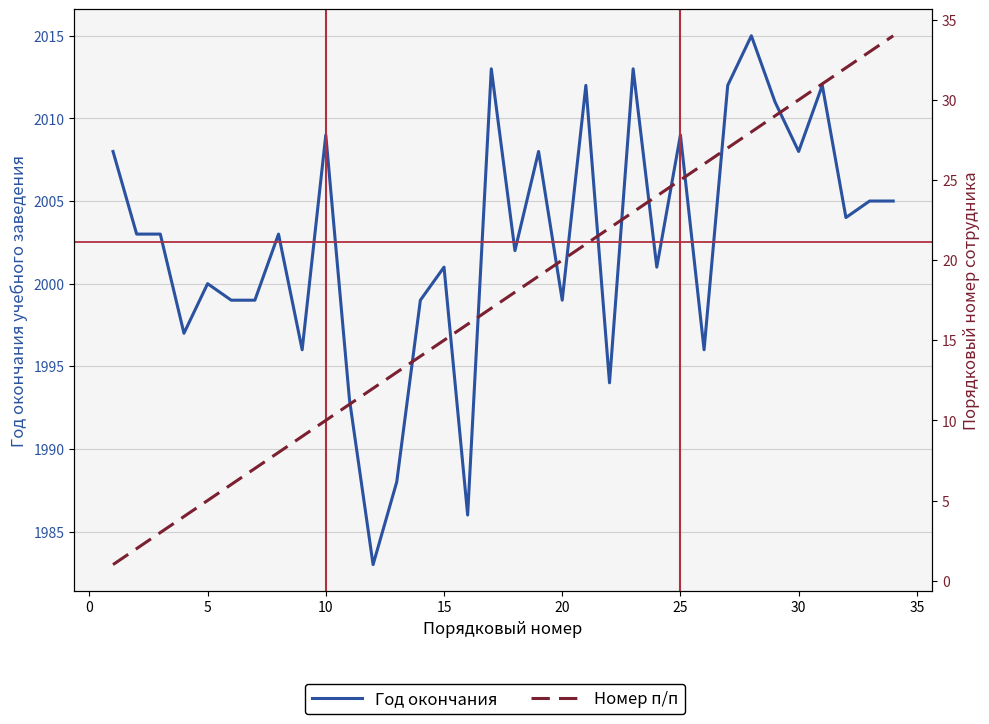

True or false: Номер п/п and Год окончания cross at least once.

False